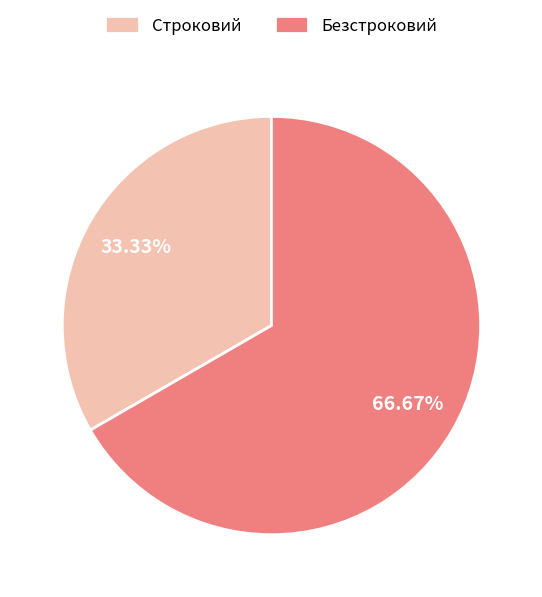

Is Безстроковий the majority of the pie?

Yes